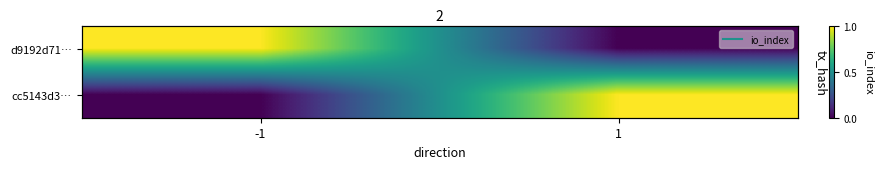

The cc5143d3… series shows 0.3 at -1. True or false?

False